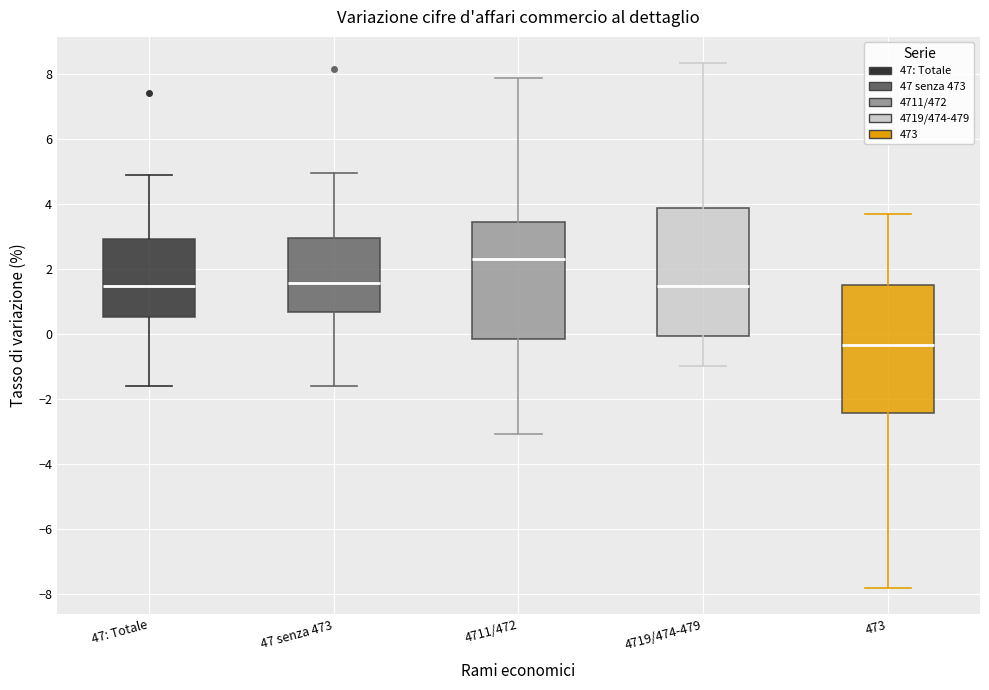

Where does the upper whisker of the box for 4719/474-479 end on the y-axis? The values are not printed on the chart, so give them approximately, as read against the axis.

8.4